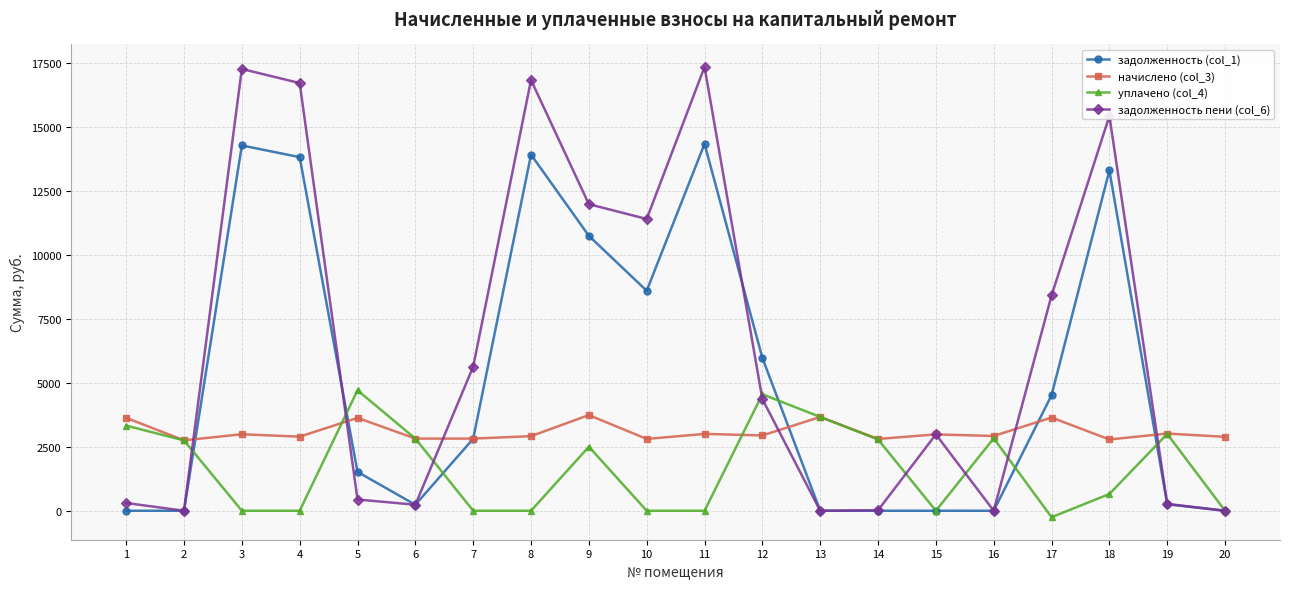

What is the difference between the maximum and minimum values in the задолженность (col_1) series?

14325.5